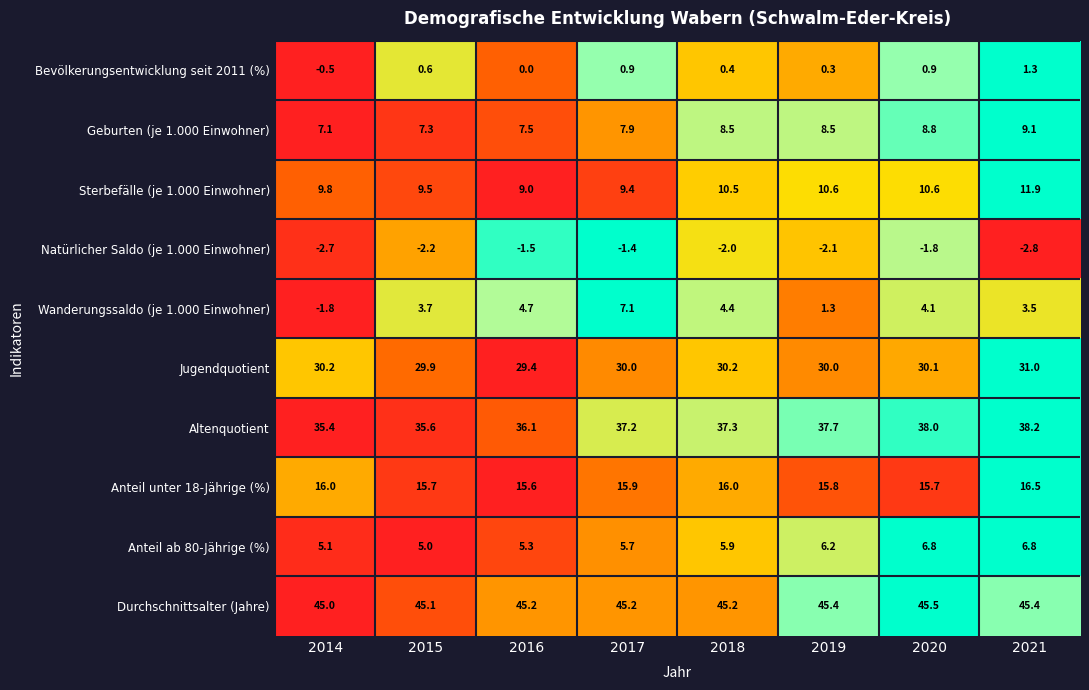

What is the total value across all series at 2020?

158.7